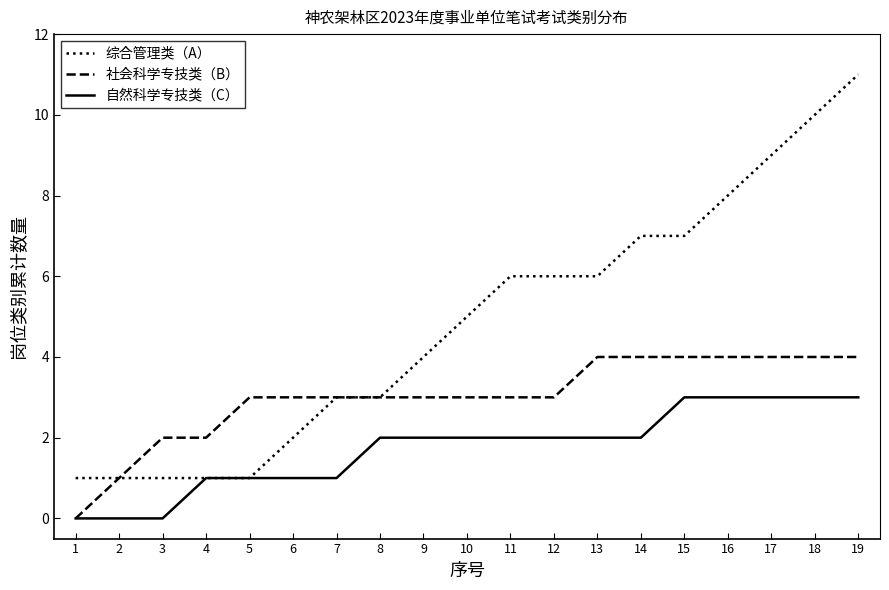

What are all the series names shown in the legend?

综合管理类（A）, 社会科学专技类（B）, 自然科学专技类（C）